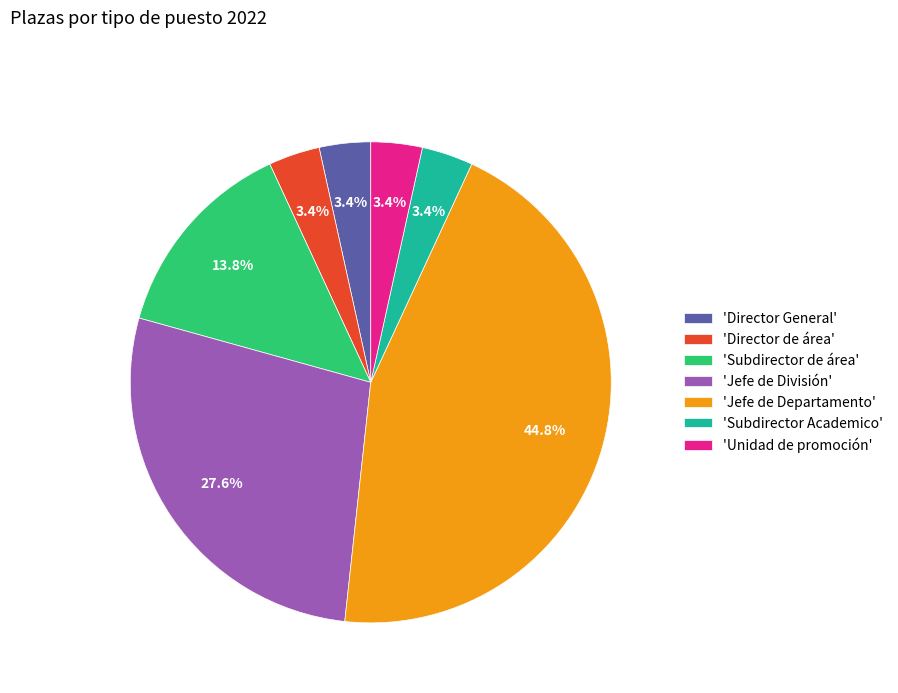

Is there a majority slice in this chart?

No